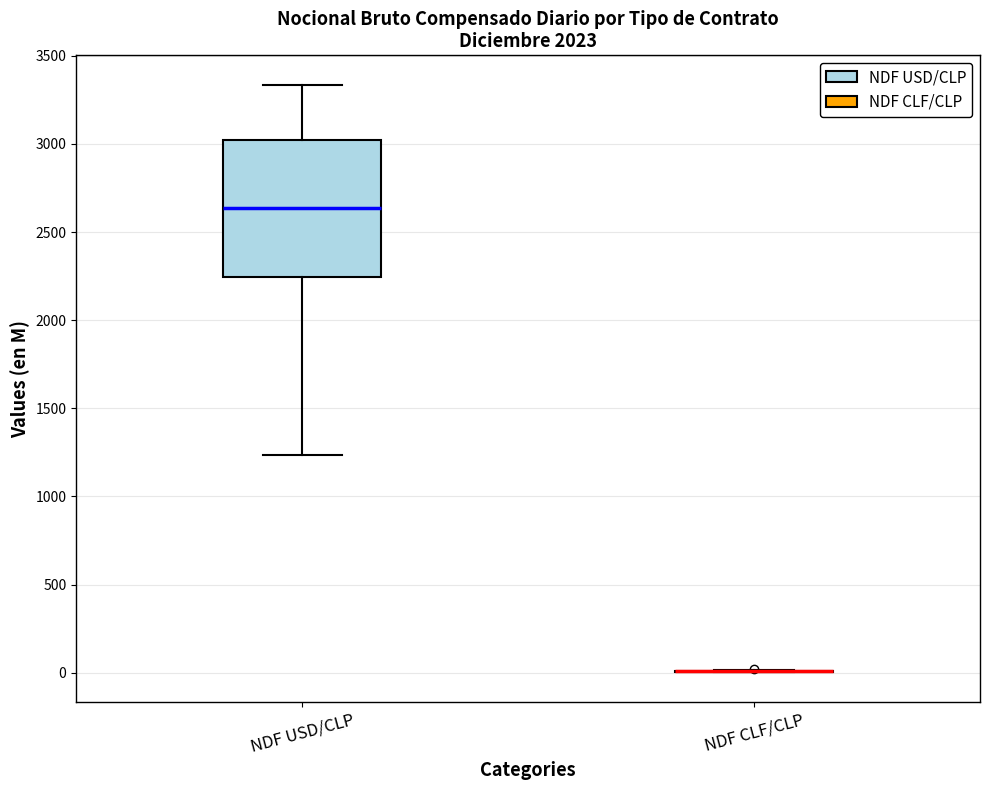

Comparing the boxes themselves (not the whiskers), which one is the tallest?

NDF USD/CLP